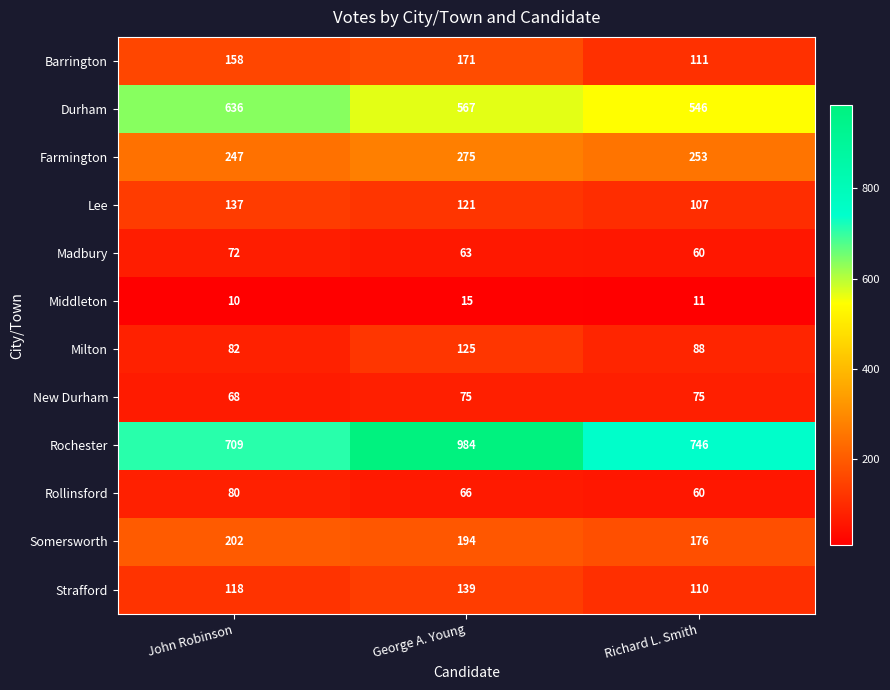

Where does the Rochester series first go above 746?

George A. Young